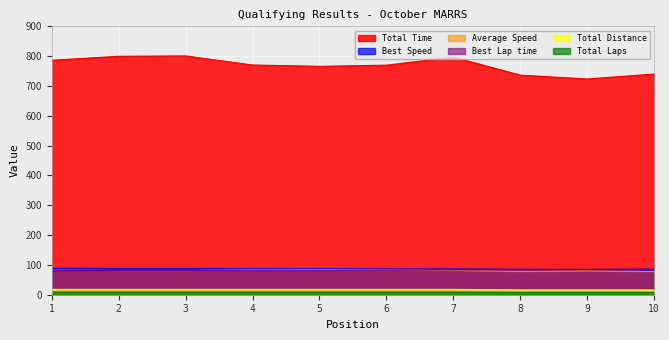

Reading left to right, list all the values displayed in this chart.

Total Laps: 1=18.0	2=18.0	3=18.0	4=18.0	5=18.0	6=18.0	7=18.0	8=16.0	9=16.0	10=16.0
Best Lap time: 1=80.9	2=81.6	3=81.6	4=82.0	5=82.1	6=83.2	7=83.3	8=84.4	9=85.4	10=86.6
Best Speed: 1=89.0	2=88.2	3=88.2	4=87.8	5=87.7	6=86.5	7=86.4	8=85.3	9=84.4	10=83.1
Average Speed: 1=82.4	2=81.0	3=80.9	4=84.1	5=84.6	6=84.2	7=81.3	8=78.2	9=79.6	10=77.8
Total Distance: 1=9.0	2=9.0	3=9.0	4=9.0	5=9.0	6=9.0	7=9.0	8=8.0	9=8.0	10=8.0
Total Time: 1=786.3	2=799.5	3=800.8	4=770.3	5=765.8	6=769.7	7=796.8	8=736.3	9=723.5	10=740.0